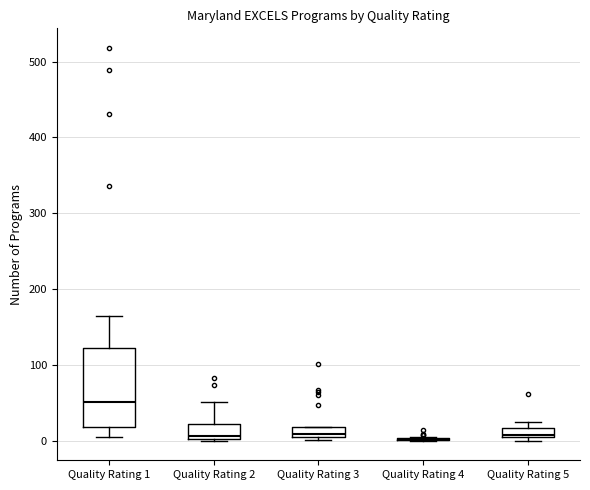

Where is the upper edge of the box for Quality Rating 5 on the y-axis? The values are not printed on the chart, so give them approximately, as read against the axis.

20